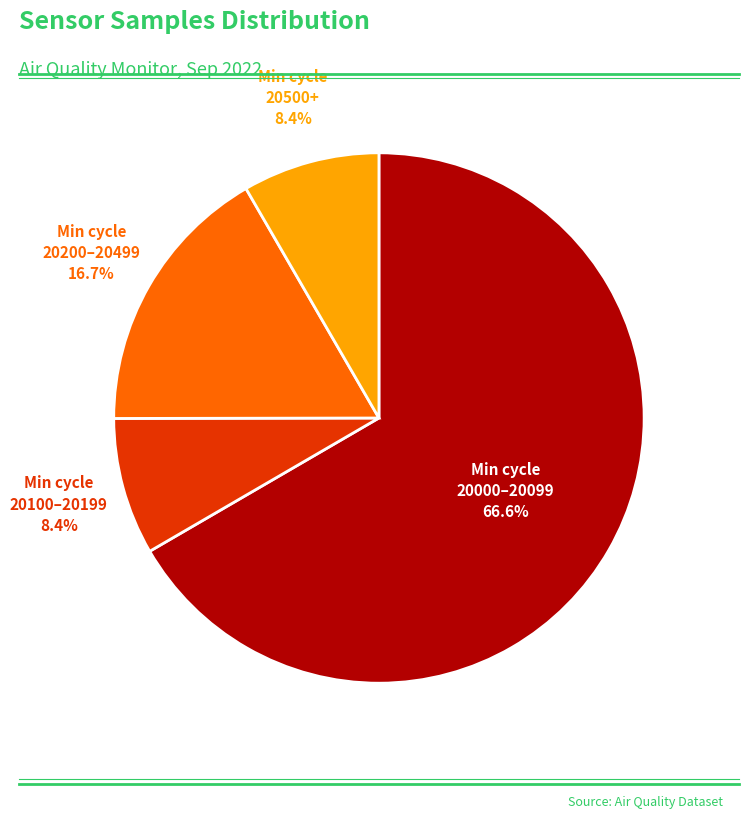

Is there any slice that represents more than half of the pie?

Yes